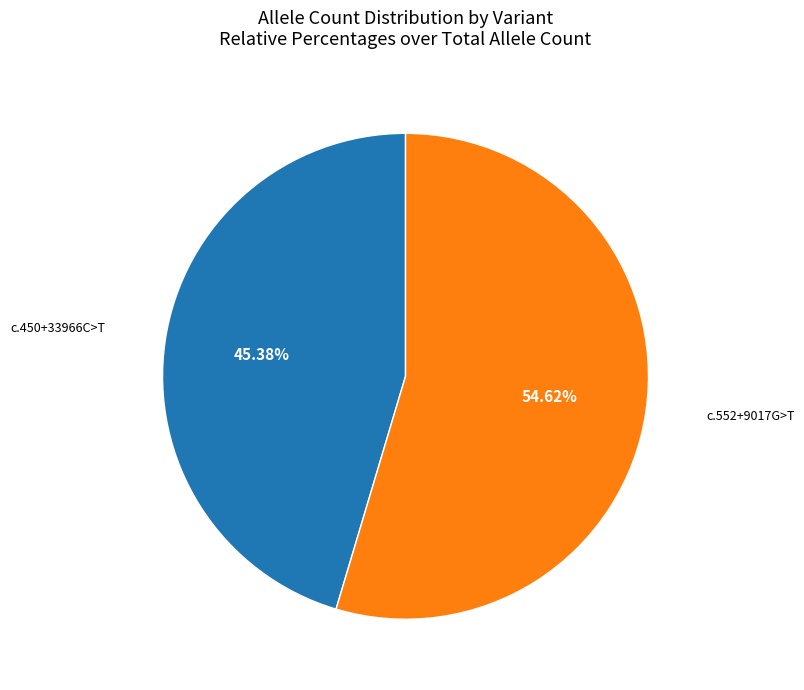

To the nearest percent, what is the difference between the largest and smallest slice percentages?

9%